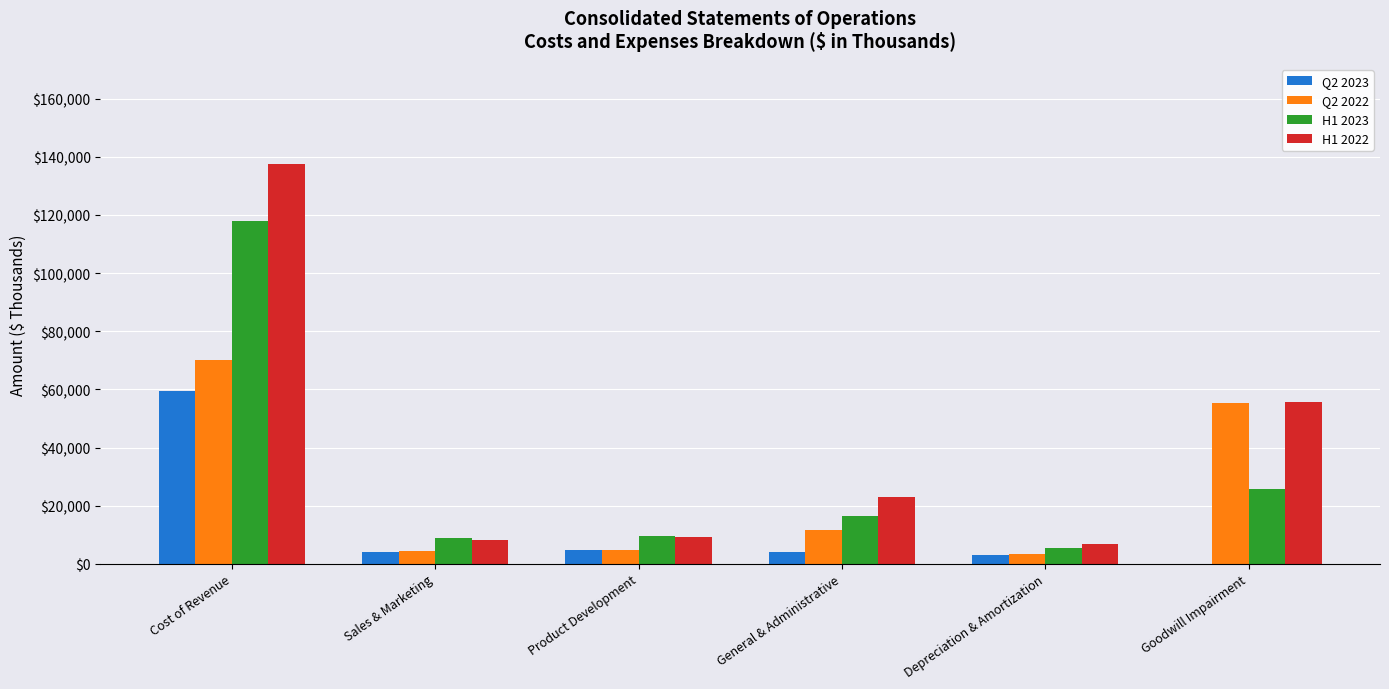

At which category does the chart reach its peak across all series?

Cost of Revenue